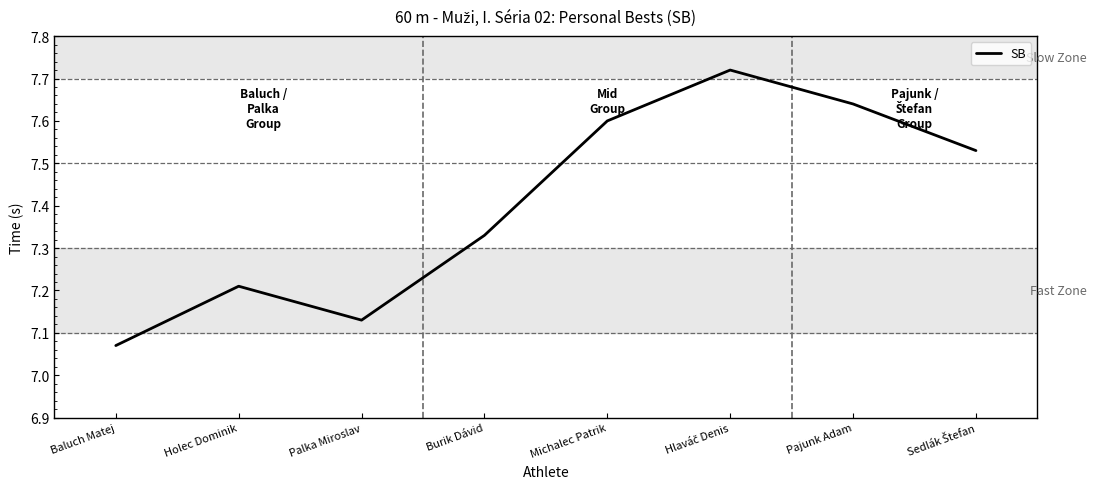

What is the change in value from Burik Dávid to Pajunk Adam?

+0.3